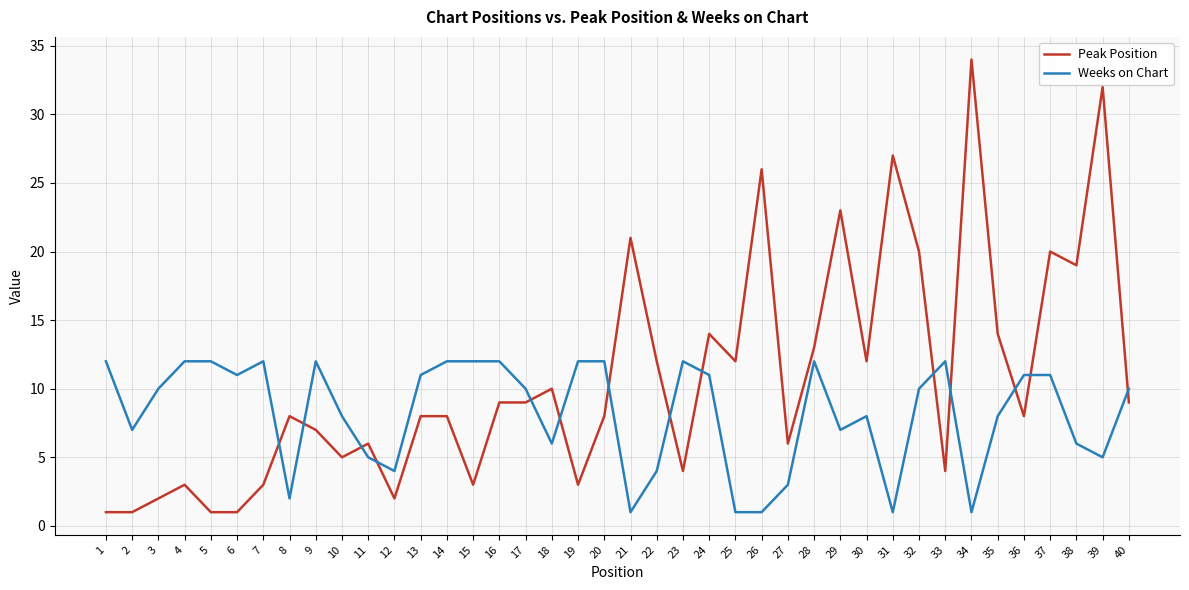

Which series has the largest range (max minus min)?

Peak Position